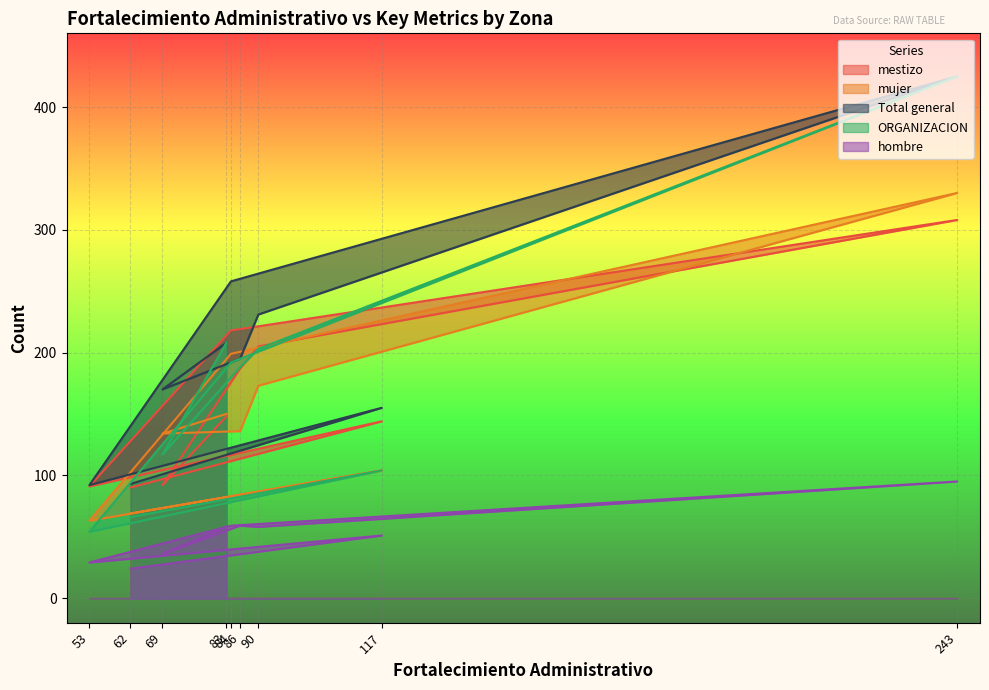

True or false: ORGANIZACION and hombre intersect in this chart.

False